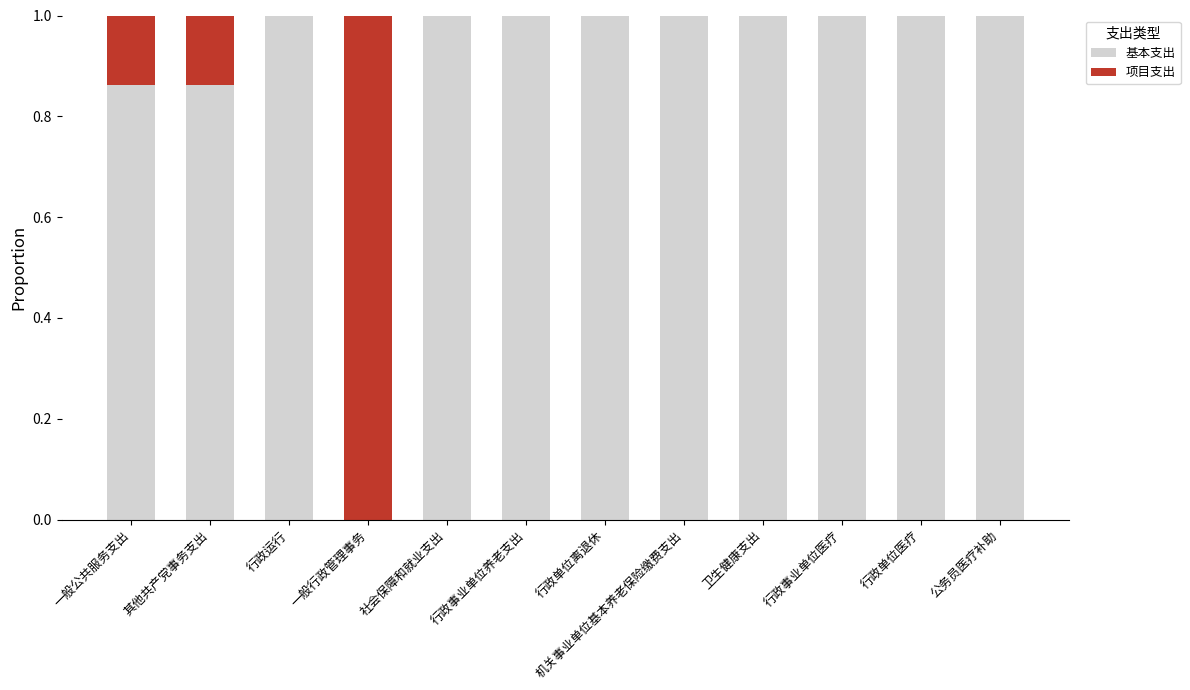

How many positive values does the 基本支出 series have?

11